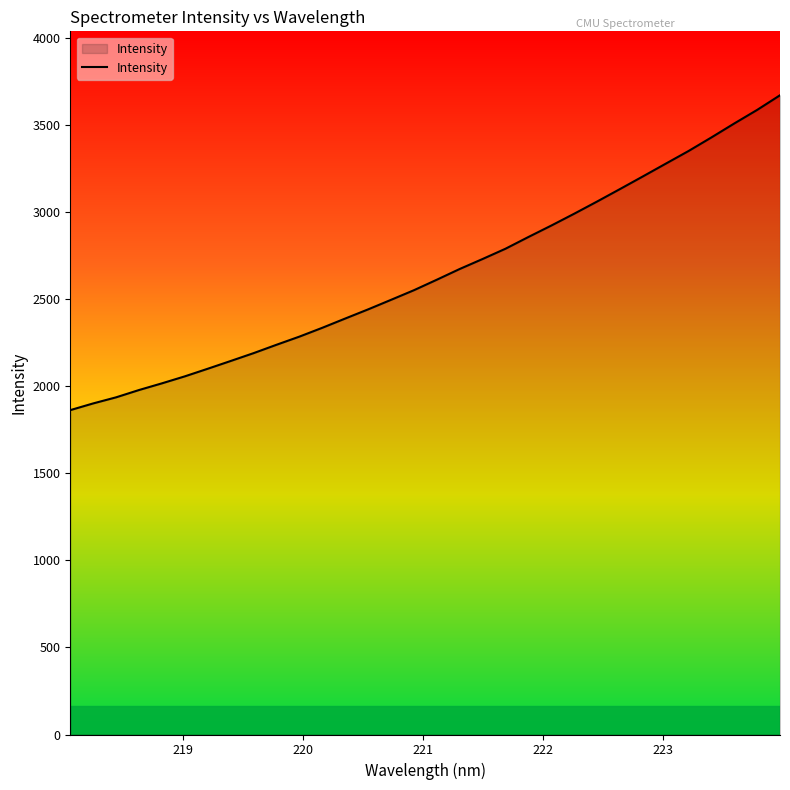

What is the greatest value displayed?

3673.3